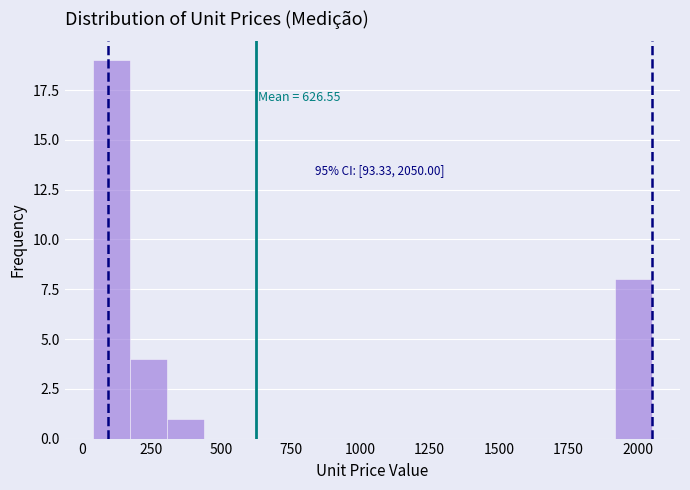

Read against the x-axis, roughly where is the centre of the tallest bar?

100